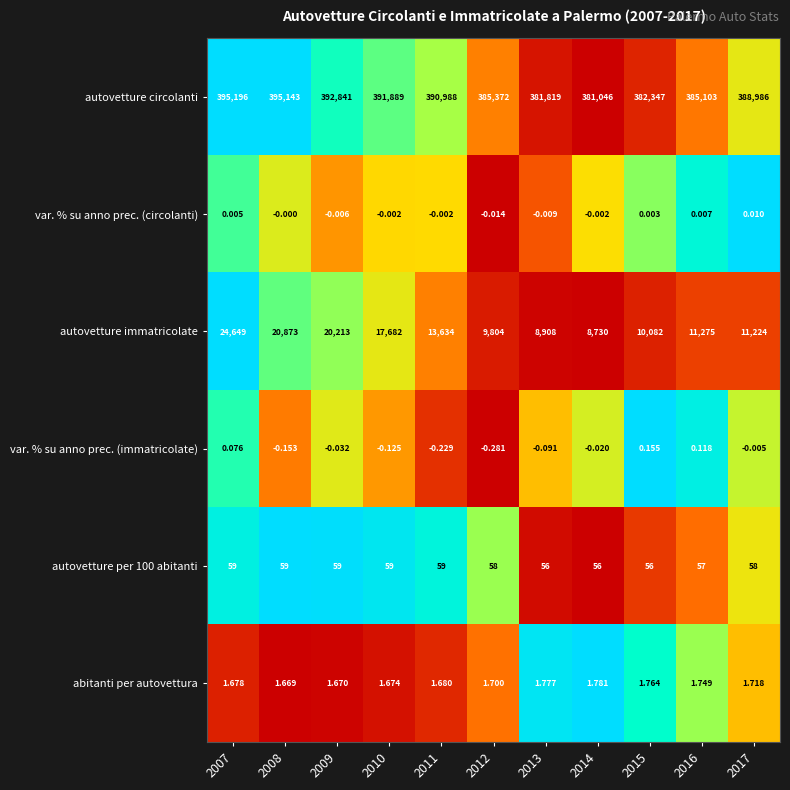

Between 2007 and 2013, which series saw the biggest shift?

autovetture immatricolate